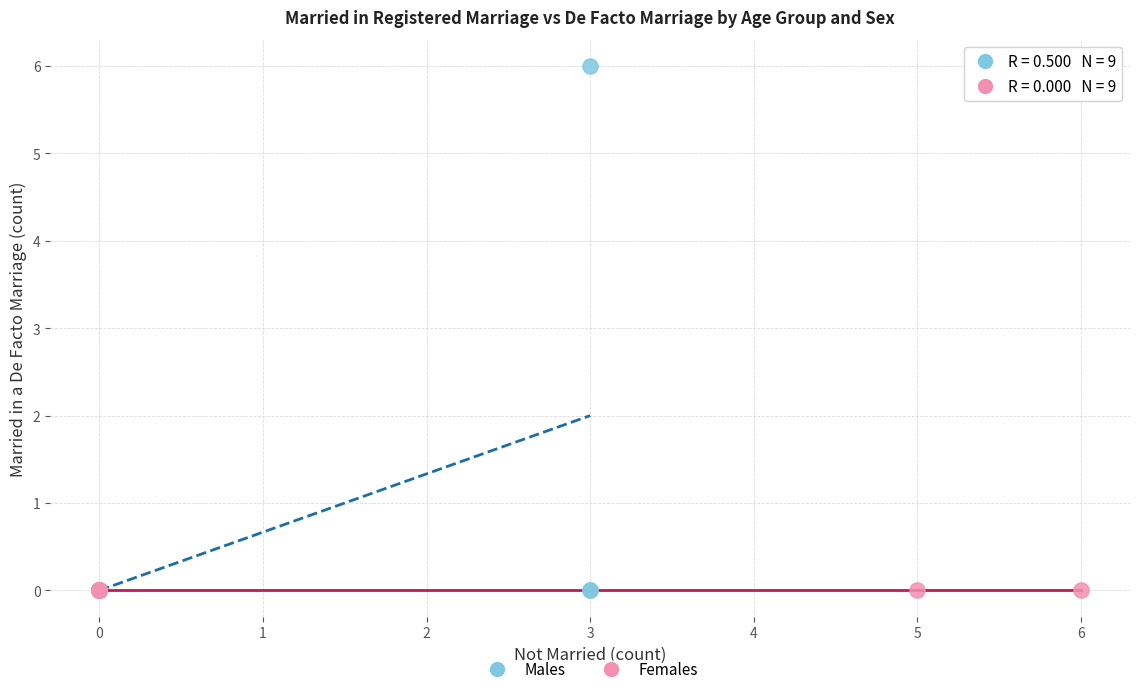

Which series reaches the maximum Y coordinate?

Males